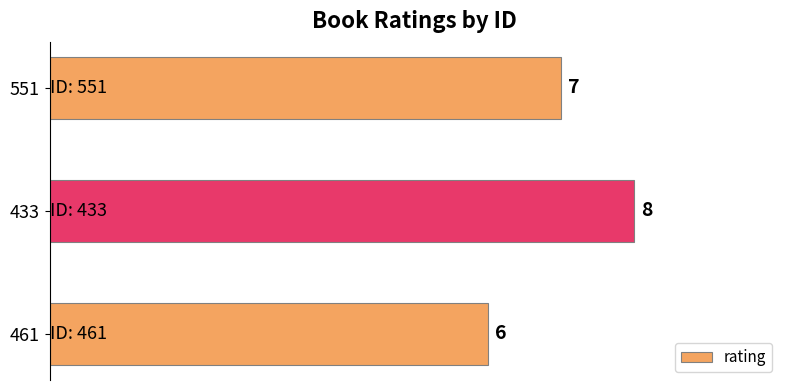

Which has a higher value, 433 or 461?

433